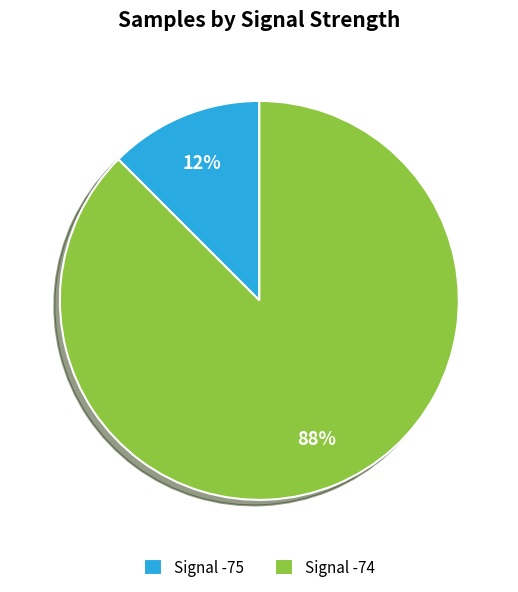

To the nearest percent, what percentage of the pie is Signal -74?

88%